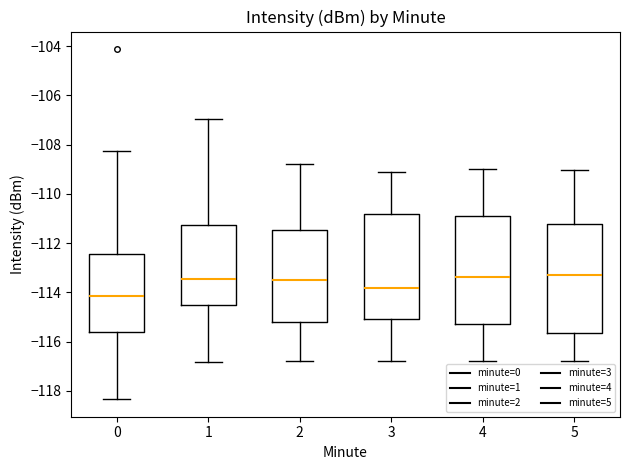

Where is the lower edge of the box at x = 4 on the y-axis? The values are not printed on the chart, so give them approximately, as read against the axis.

-115.2